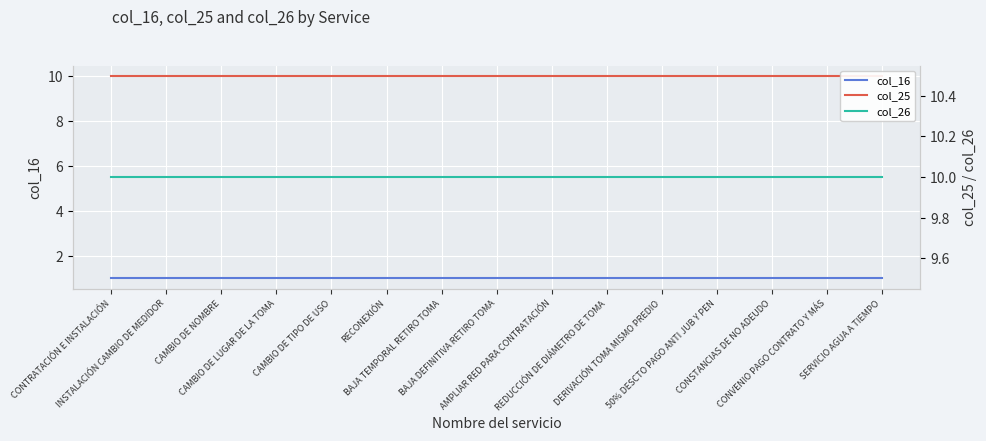

What is the maximum value shown in the chart?

10